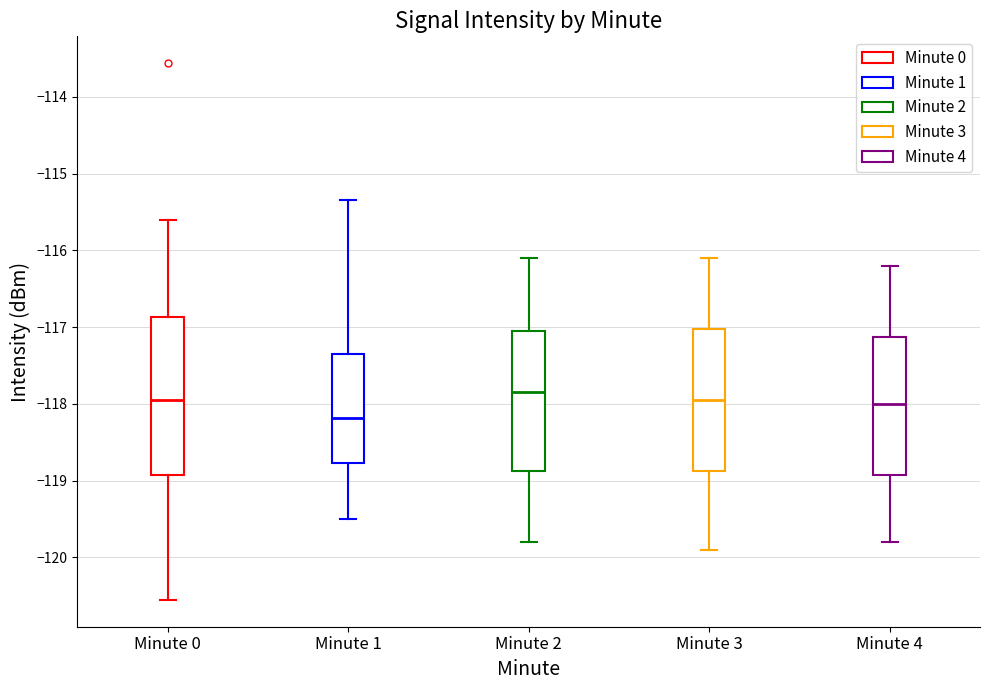

Which box's median line is the lowest?

Minute 1